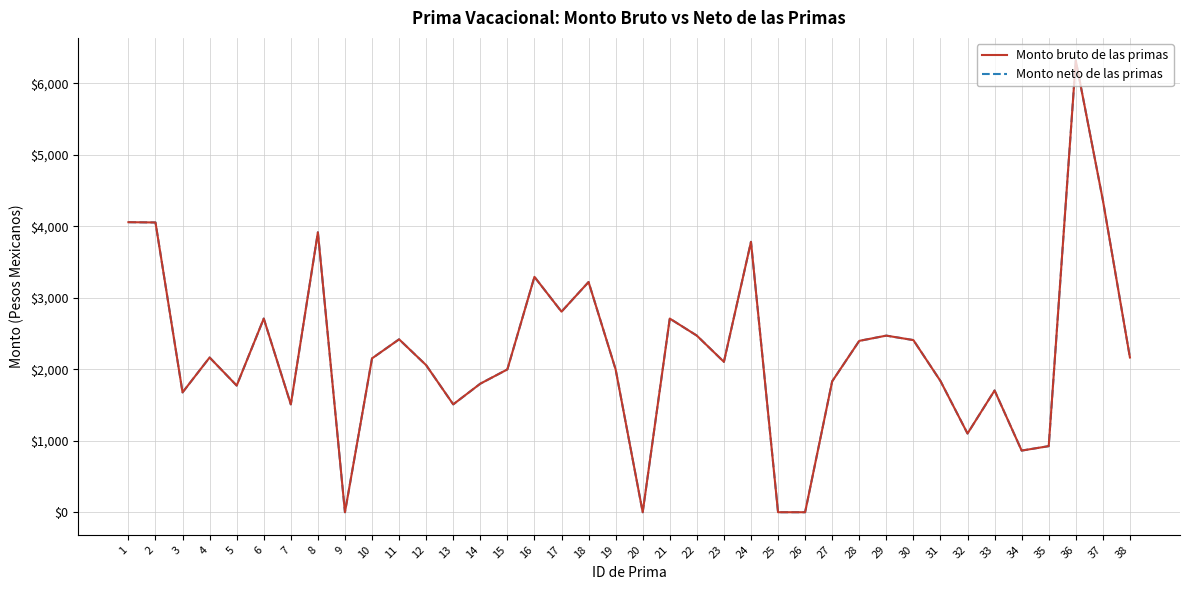

Rank the series by their maximum value, from highest to lowest.

Monto bruto de las primas, Monto neto de las primas